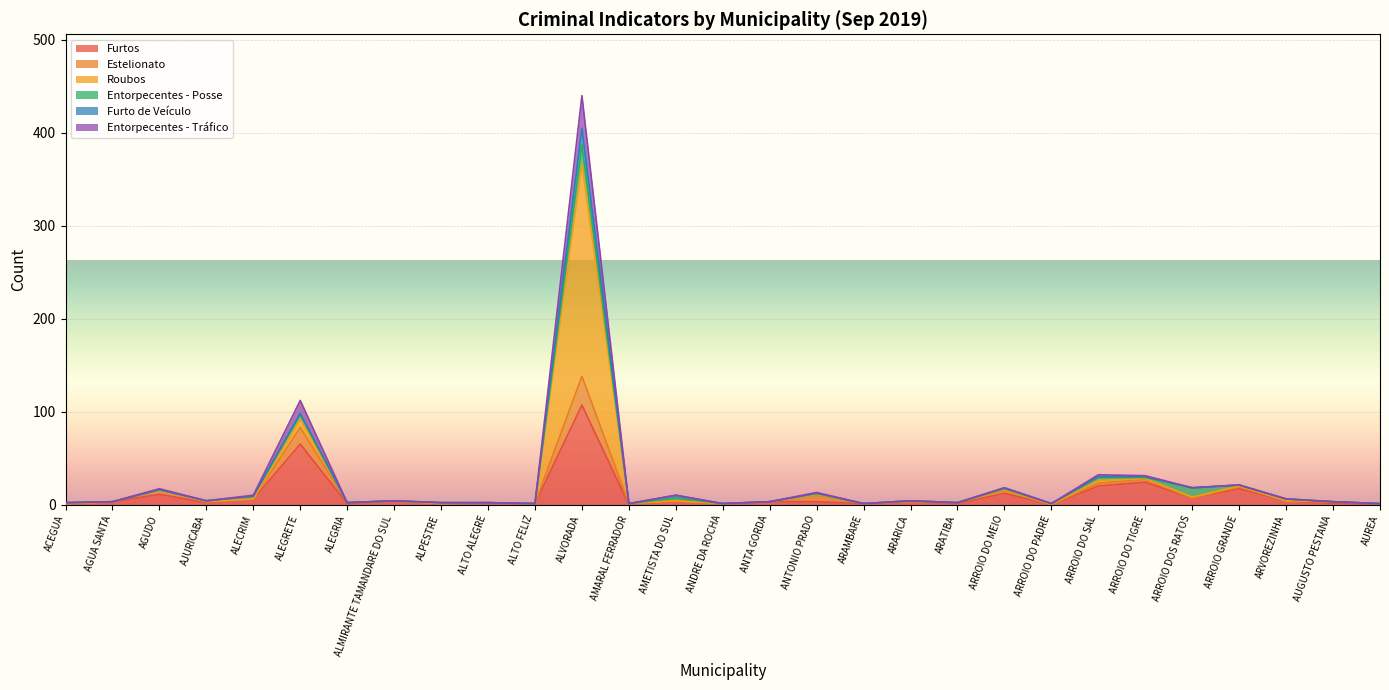

What are all the series names shown in the legend?

Furtos, Estelionato, Roubos, Entorpecentes - Posse, Furto de Veículo, Entorpecentes - Tráfico